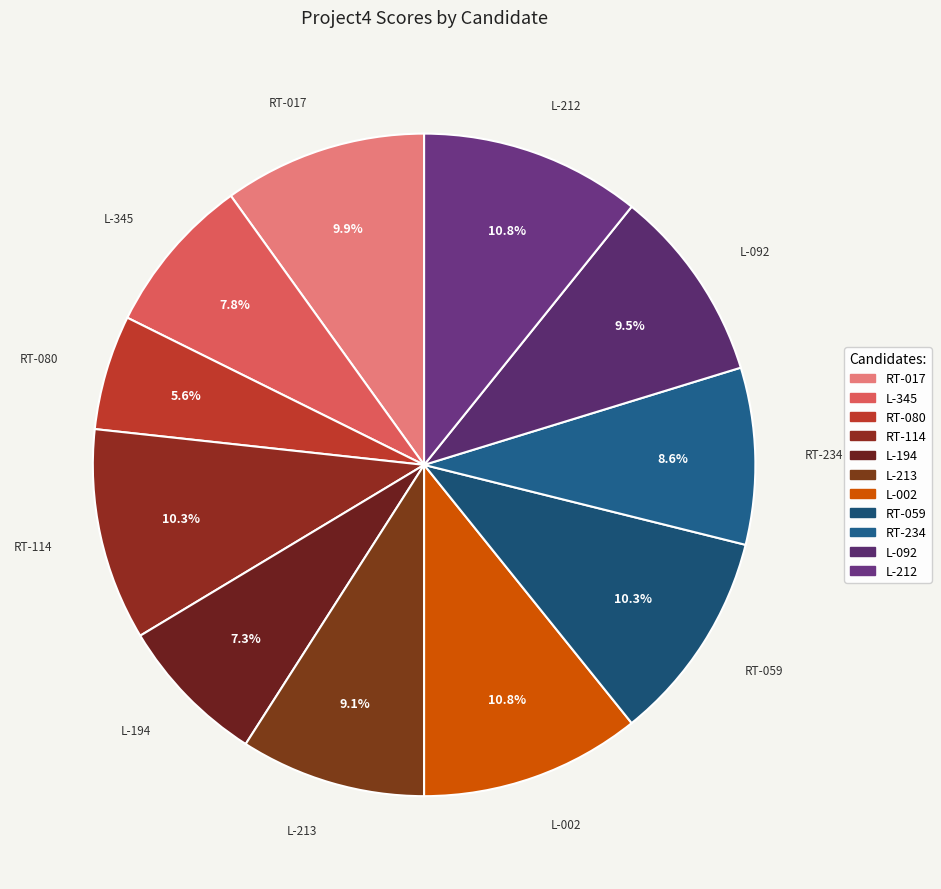

To the nearest percent, what is the average slice percentage?

9%